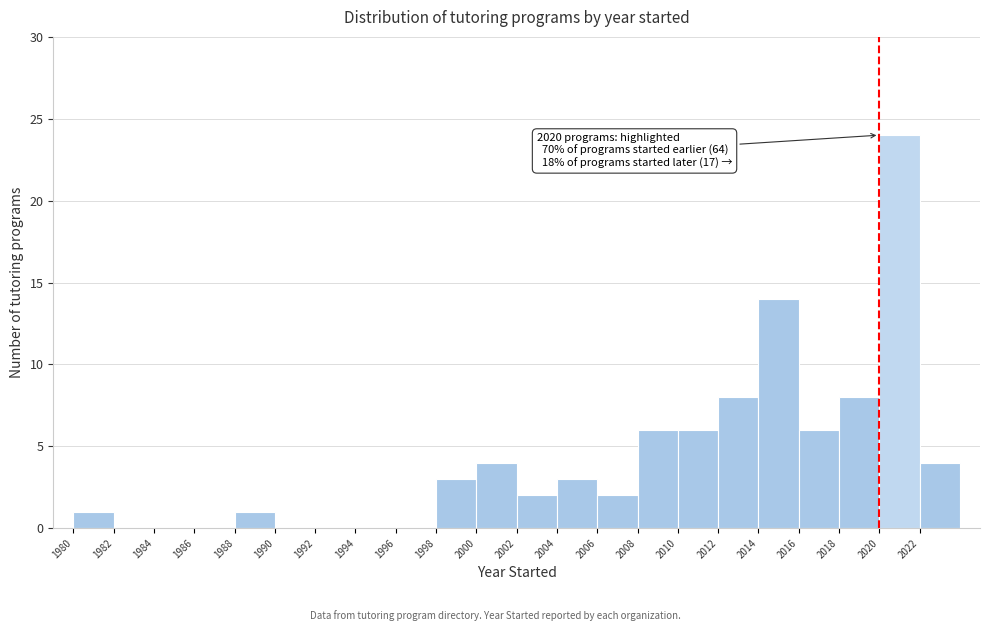

Which range on the x-axis has the tallest bar?

2020 to 2022